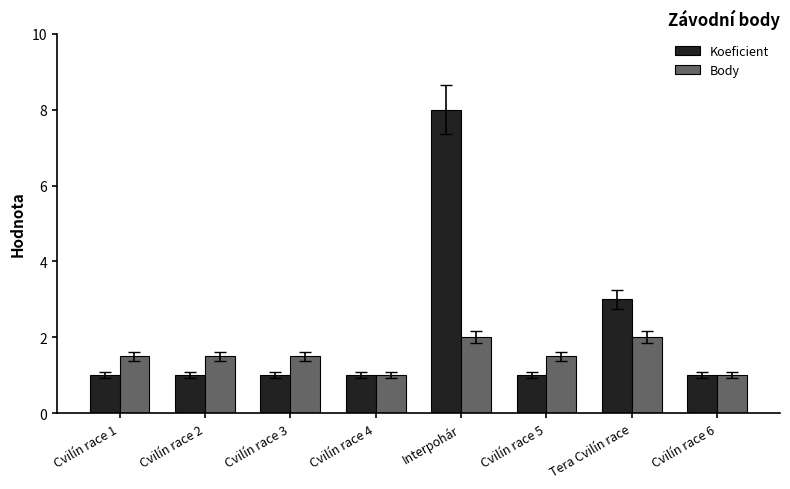

Reading left to right, extract all data points from this chart.

Koeficient: 1.0	1.0	1.0	1.0	8.0	1.0	3.0	1.0
Body: 1.5	1.5	1.5	1.0	2.0	1.5	2.0	1.0